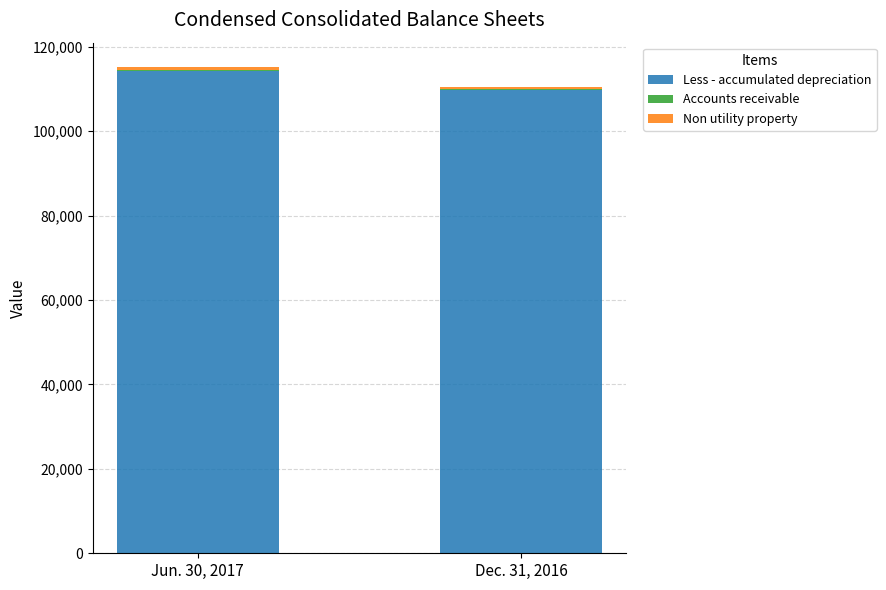

The Less - accumulated depreciation series shows 36319 at Dec. 31, 2016. True or false?

False